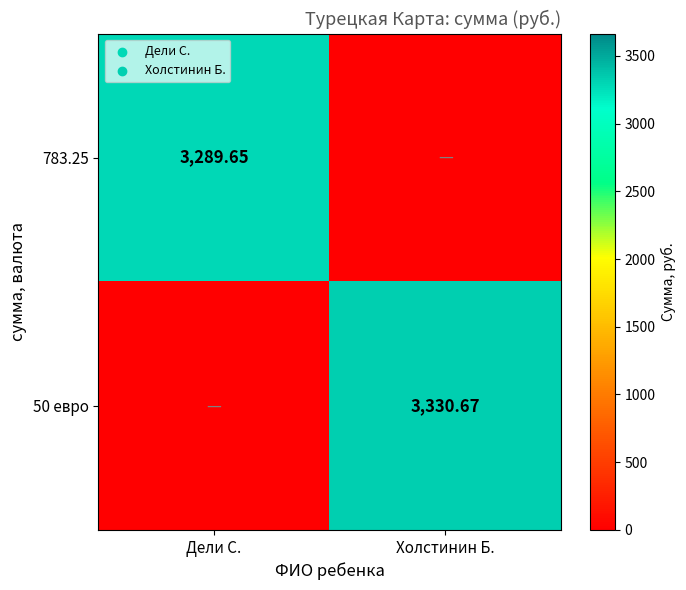

The 50 евро series shows 3330.7 at Холстинин Б.. True or false?

True